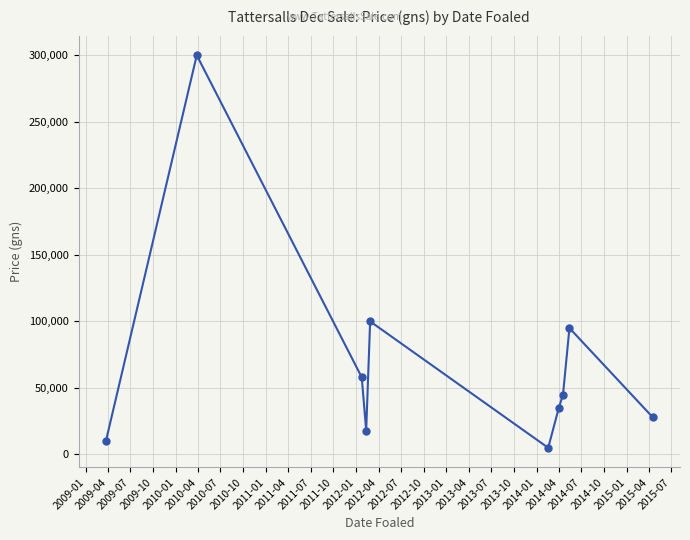

What is the greatest value displayed?

300000